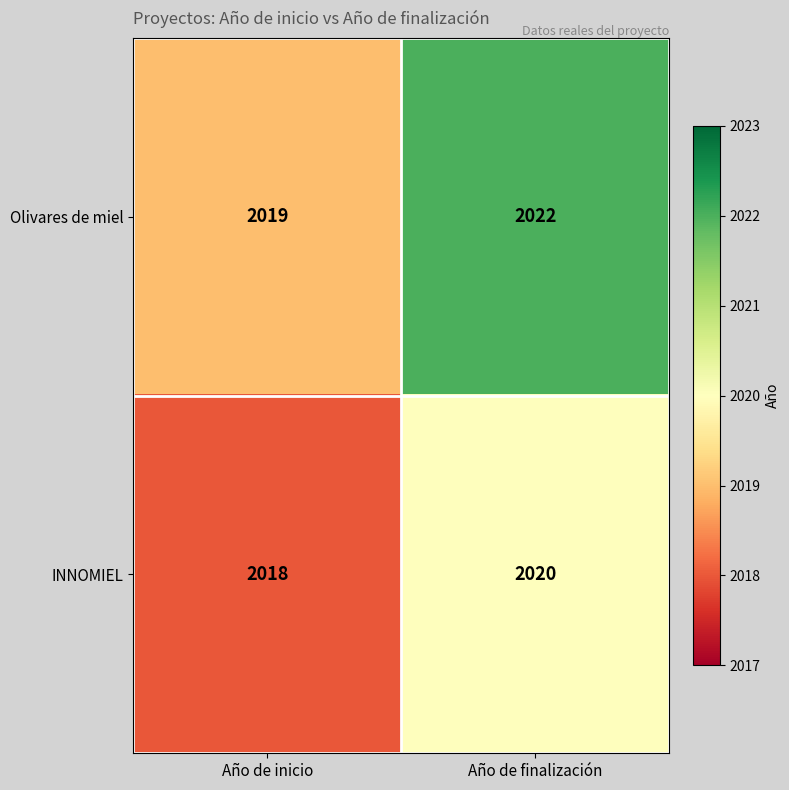

What is the minimum value for Olivares de miel?

2019